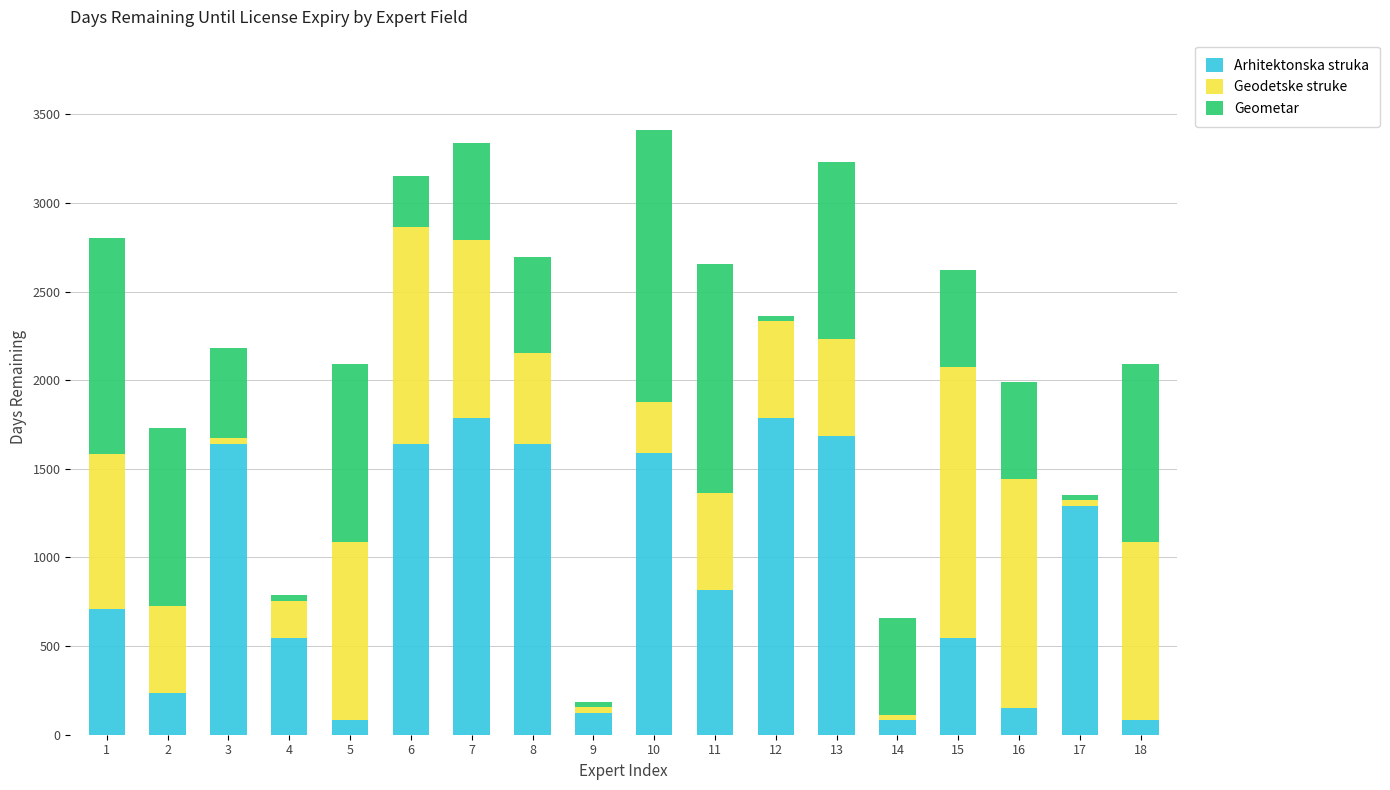

How many series are shown in this chart?

3